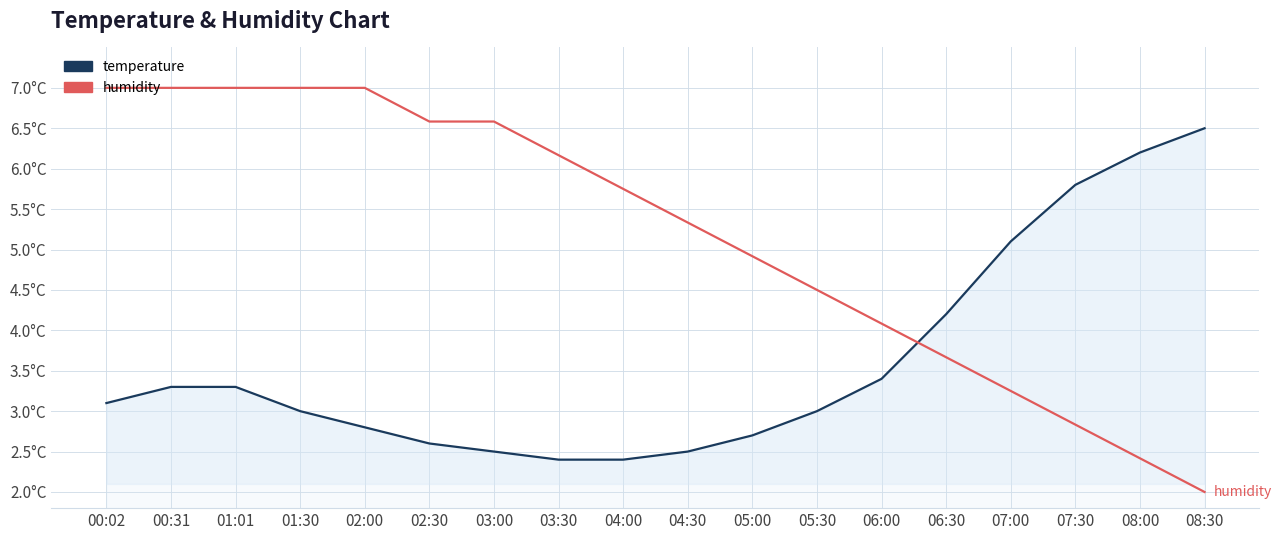

List the labels in order of temperature value, smallest first.

03:30, 04:00, 03:00, 04:30, 02:30, 05:00, 02:00, 01:30, 05:30, 00:02, 00:31, 01:01, 06:00, 06:30, 07:00, 07:30, 08:00, 08:30